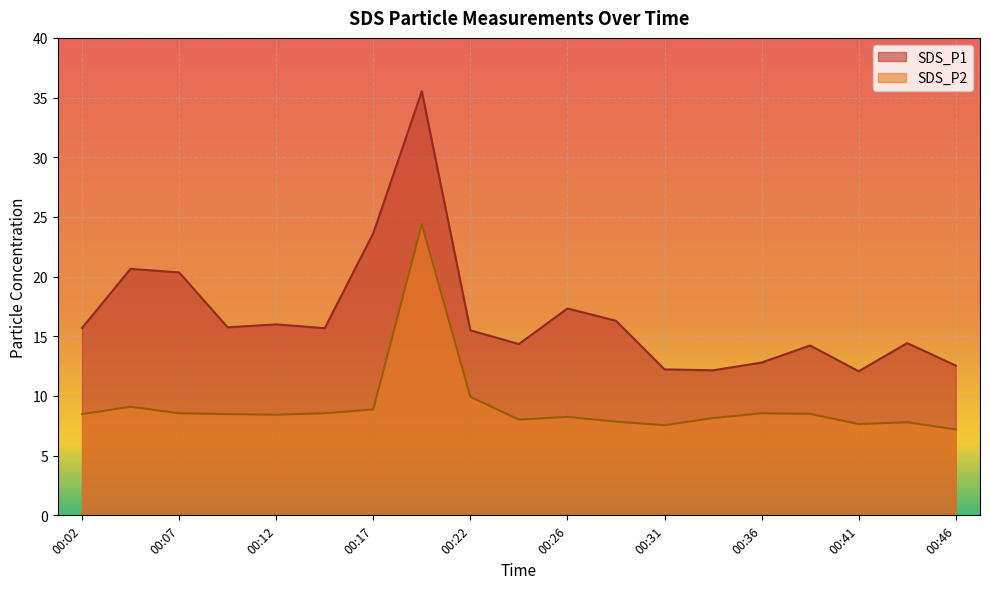

Is it true that SDS_P2 equals 8.5 at 00:39?

True